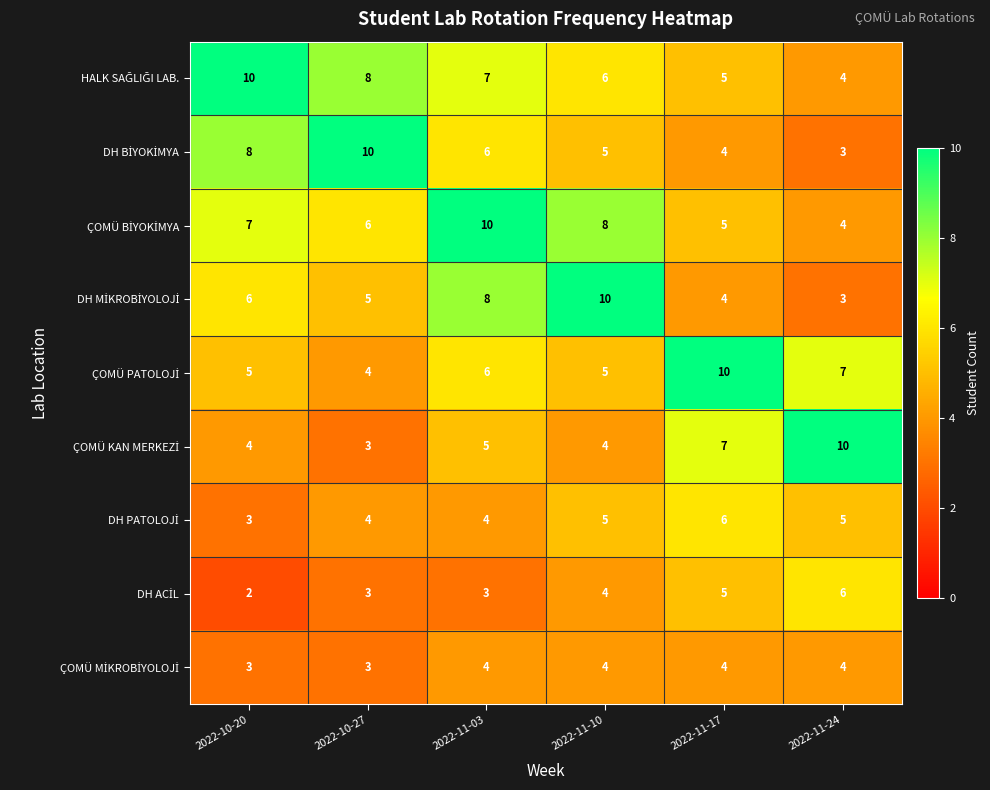

At how many categories does at least one series exceed 3?

6